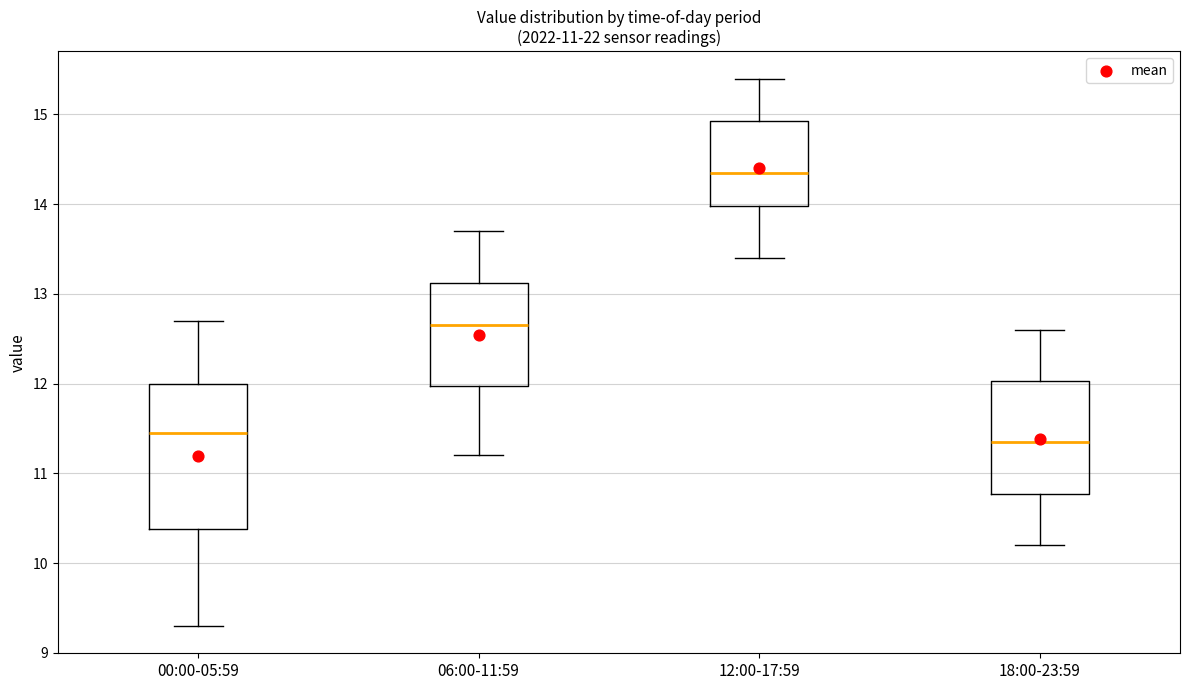

Comparing the boxes themselves (not the whiskers), which one is the tallest?

00:00-05:59